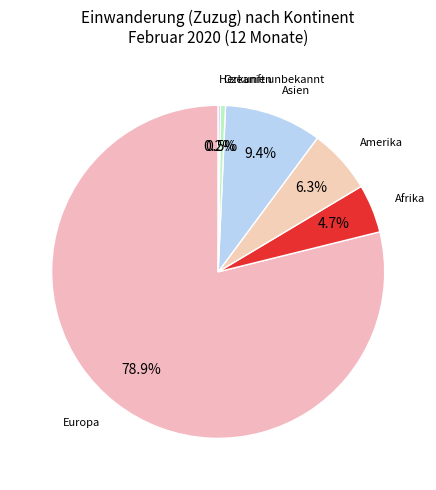

What portion of the pie excludes Europa?

21.1%